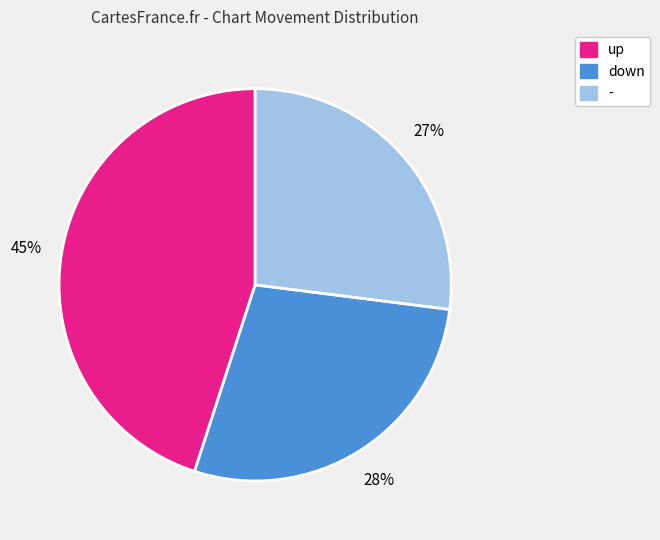

Is there any slice that represents more than half of the pie?

No